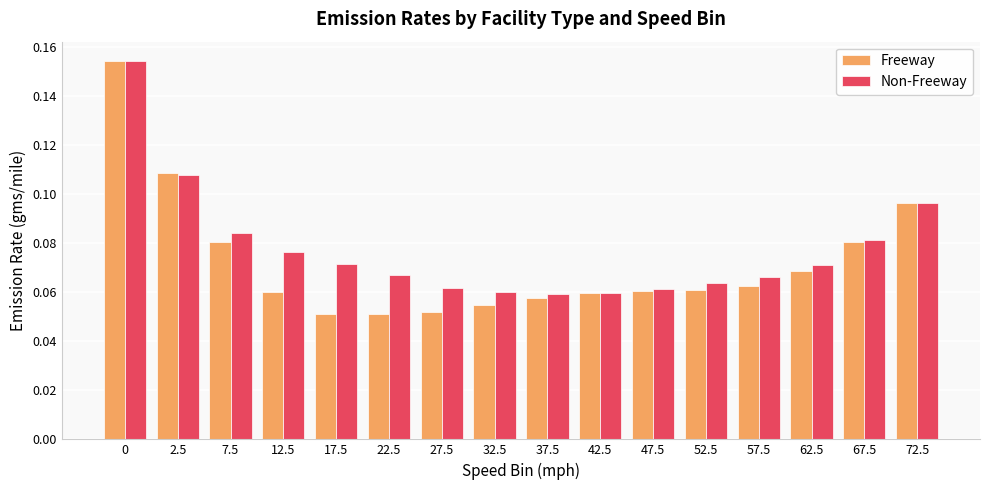

True or false: Non-Freeway has a value of 0.0 at 17.5.

False